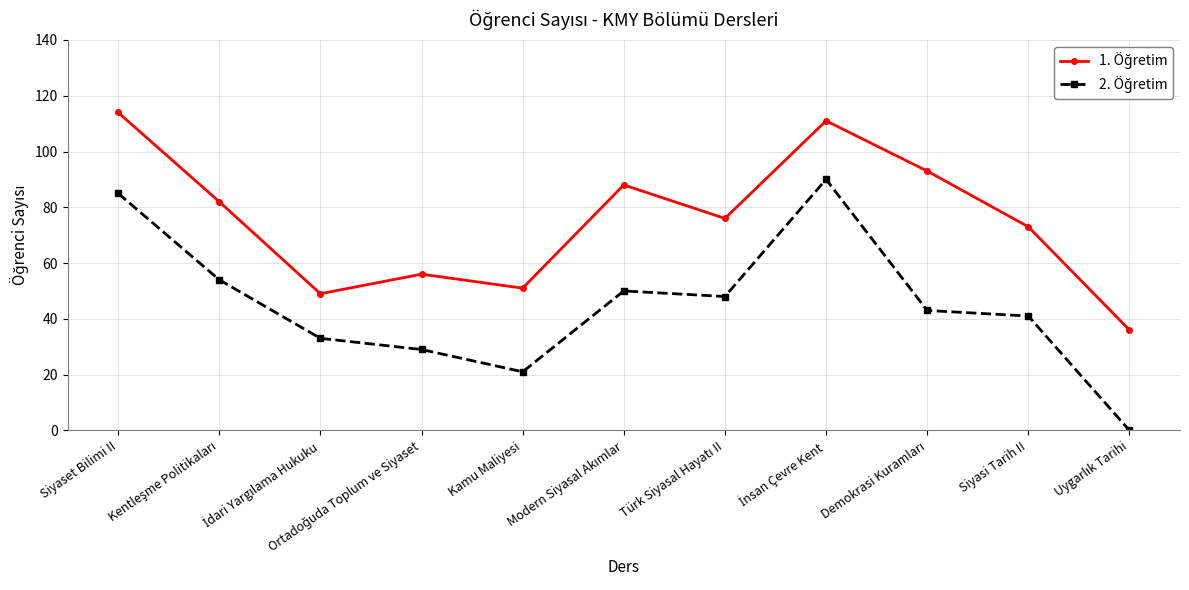

At how many categories does at least one series exceed 35?

11